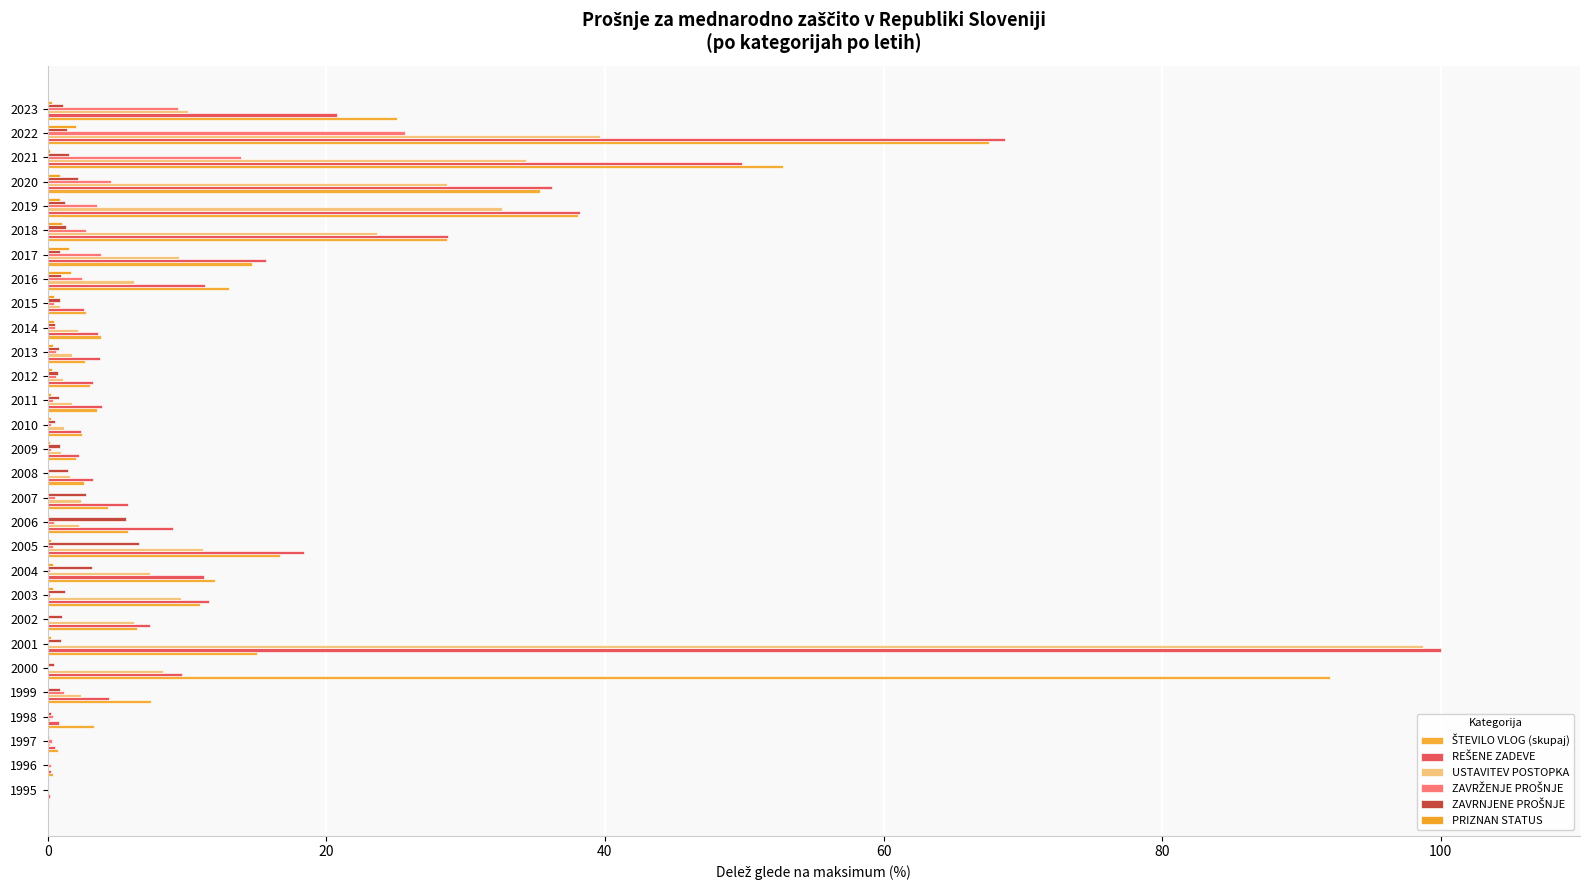

What is the sum of all ZAVRNJENE PROŠNJE values?

40.2